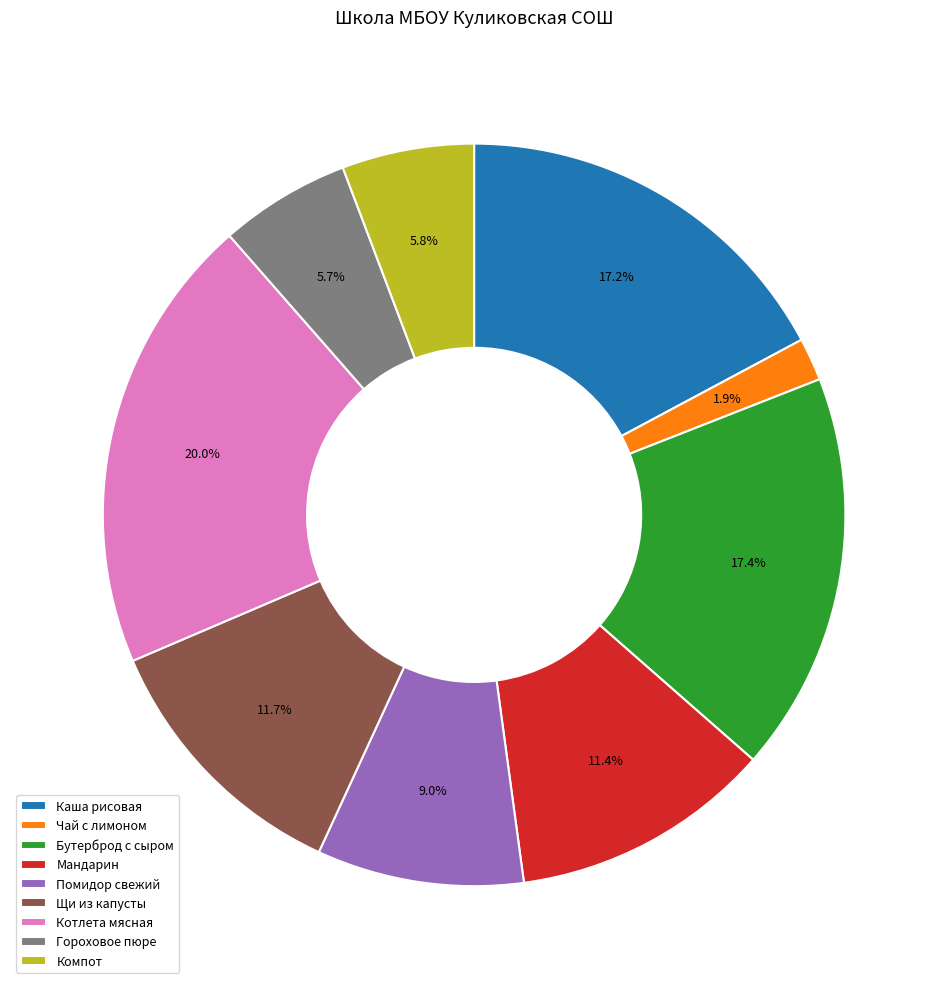

How many segments does this pie chart have?

9